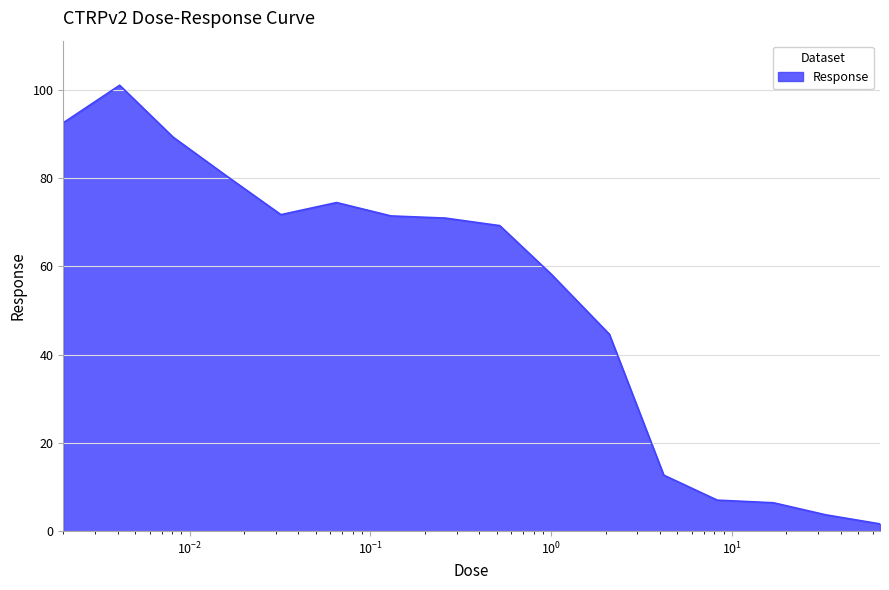

What is the difference between the maximum and minimum values?

99.4